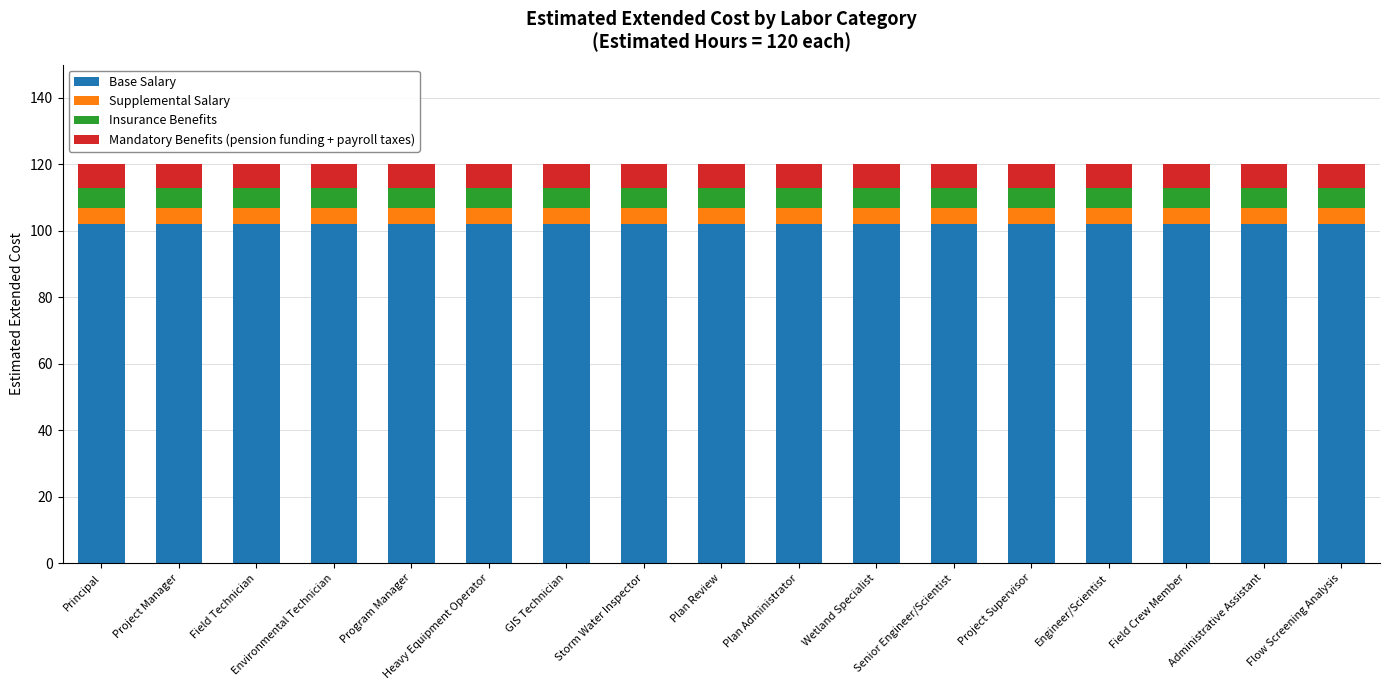

True or false: Base Salary has a value of 133.8 at Wetland Specialist.

False